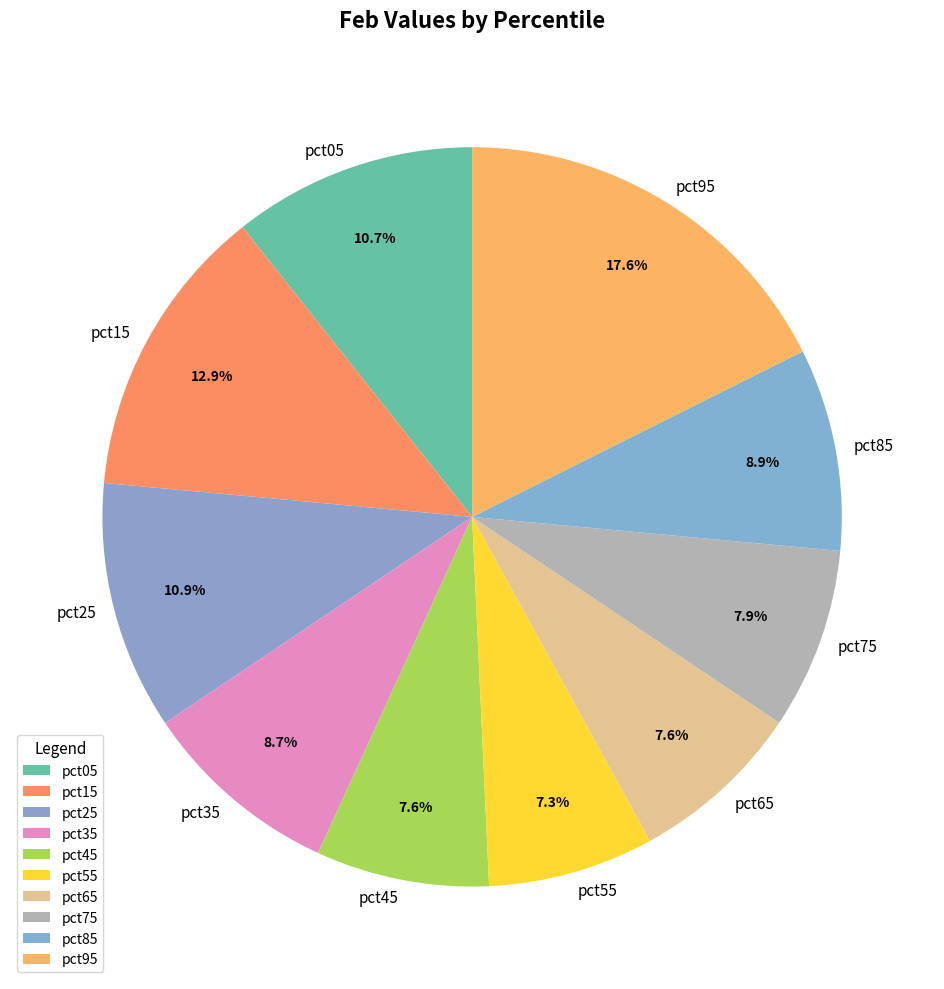

To the nearest percent, what percentage of the pie is pct05?

11%